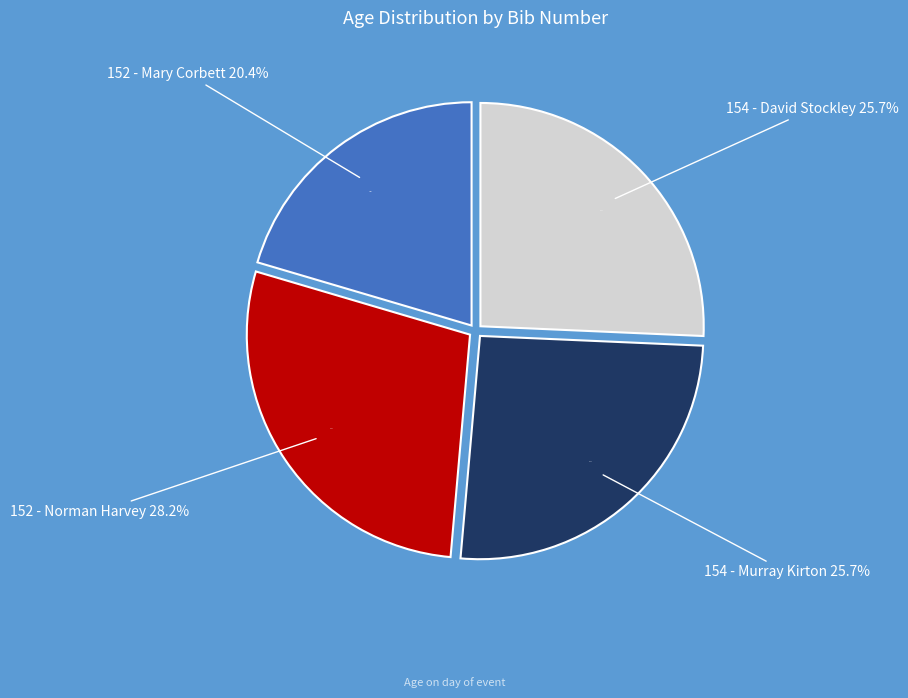

Combined, what portion of the pie is 154 - Murray Kirton and 154 - David Stockley?

51.4%